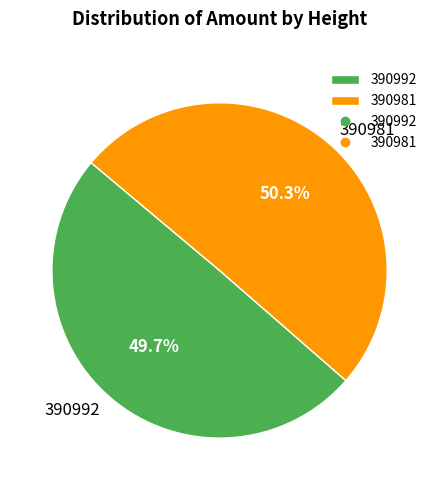

To the nearest percent, what is the average slice percentage?

50%